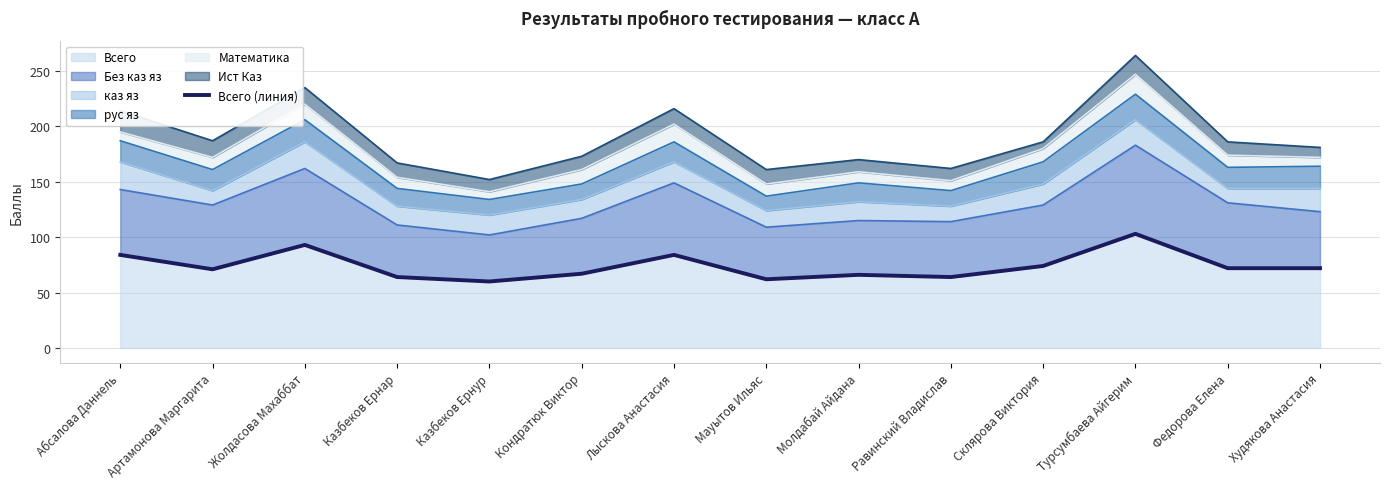

True or false: the data shows 137 at Турсумбаева Айгерим.

False